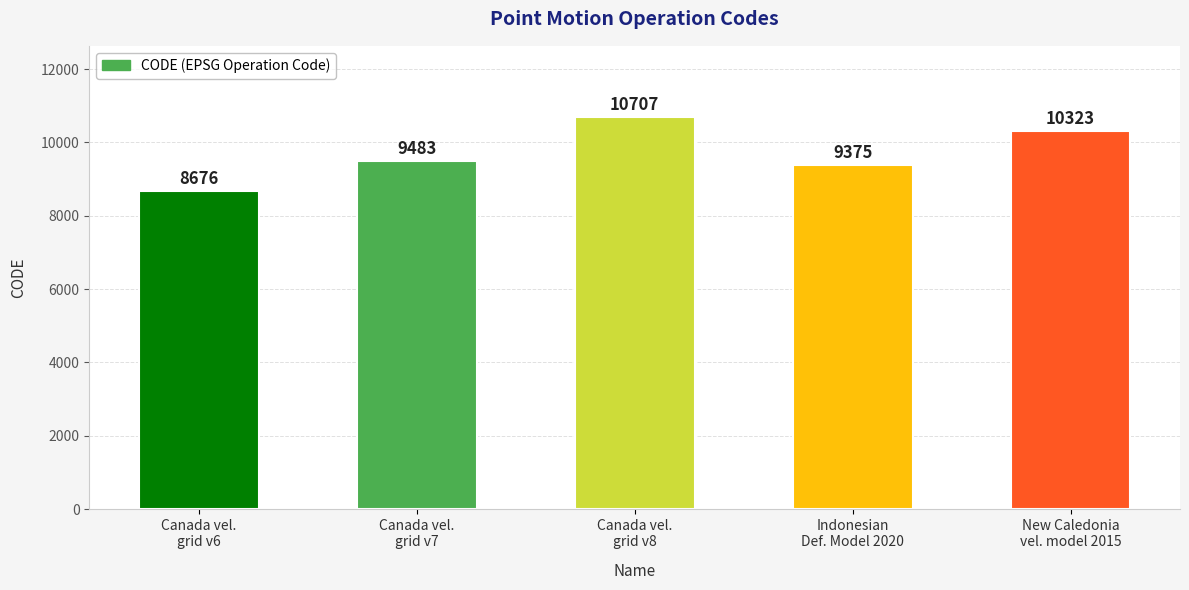

What is the average value?

9713